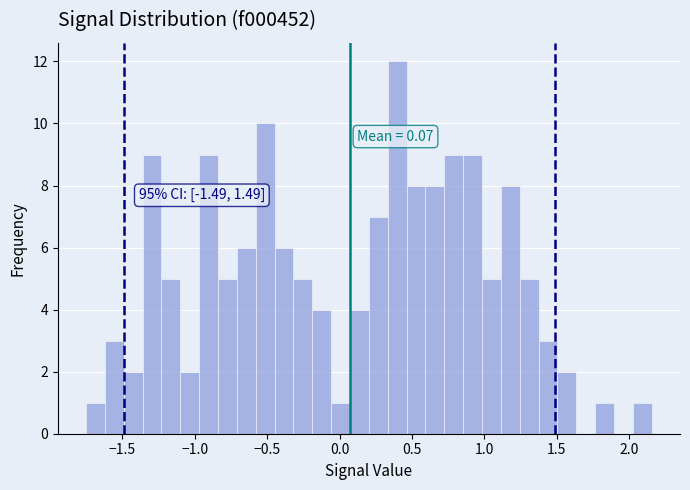

Around what value on the x-axis is the tallest bar? Give the approximate position of its centre, as read against the axis.

0.40